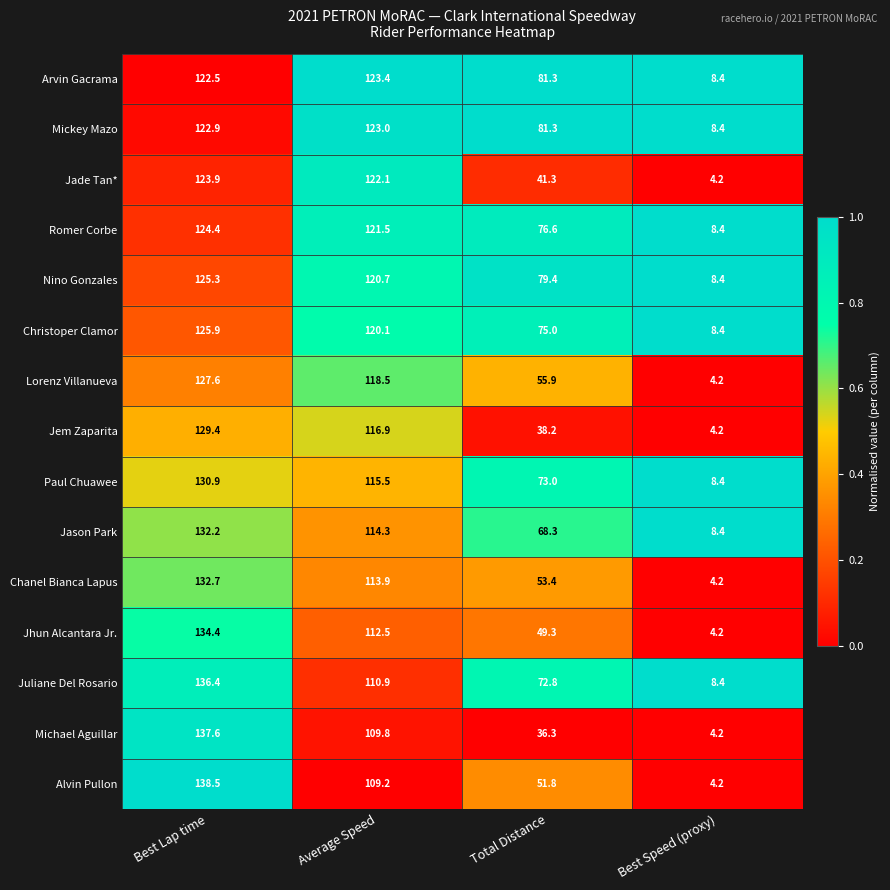

At which category is the sum across all series the highest?

Best Lap time